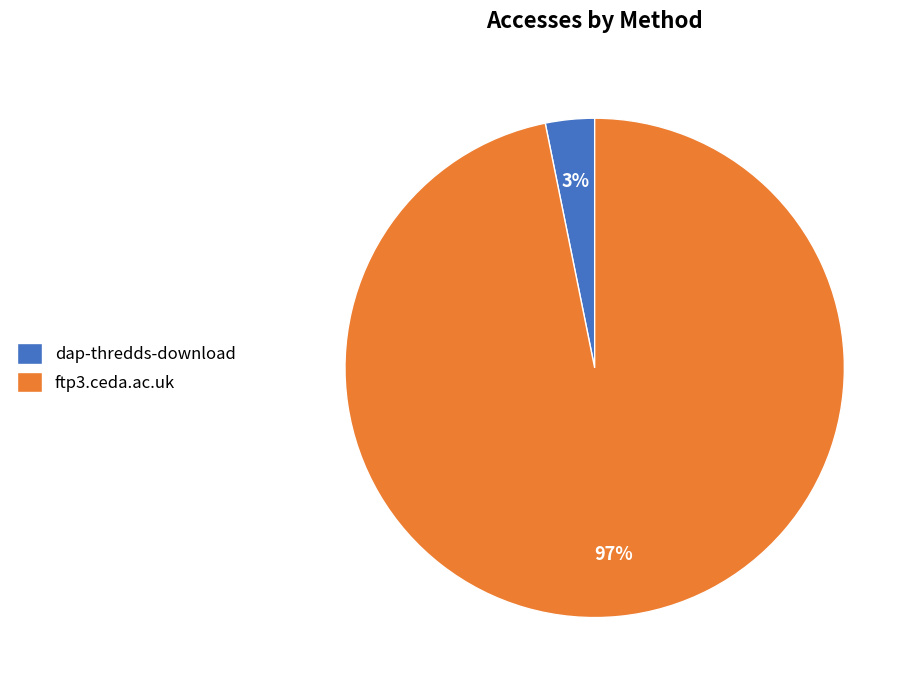

To the nearest percent, what is the combined percentage of ftp3.ceda.ac.uk and dap-thredds-download?

100%